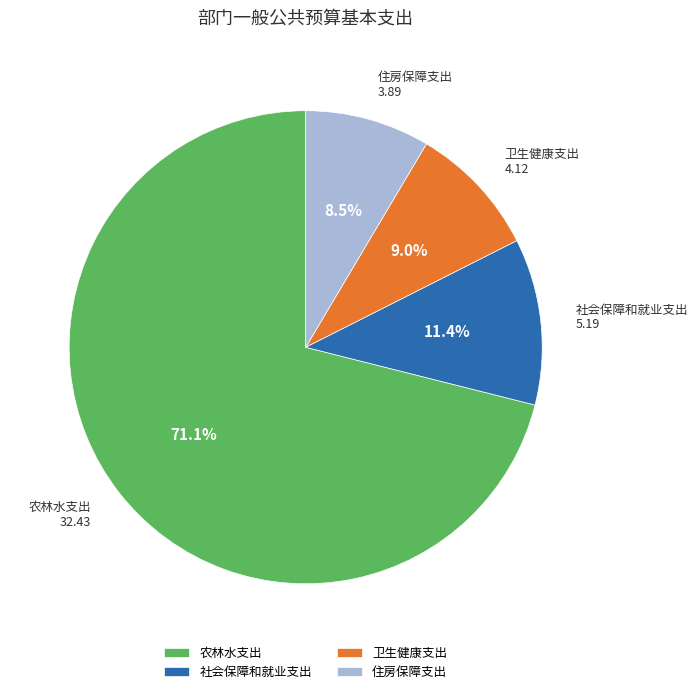

What percentage is the 卫生健康支出 slice, to the nearest percent?

9%